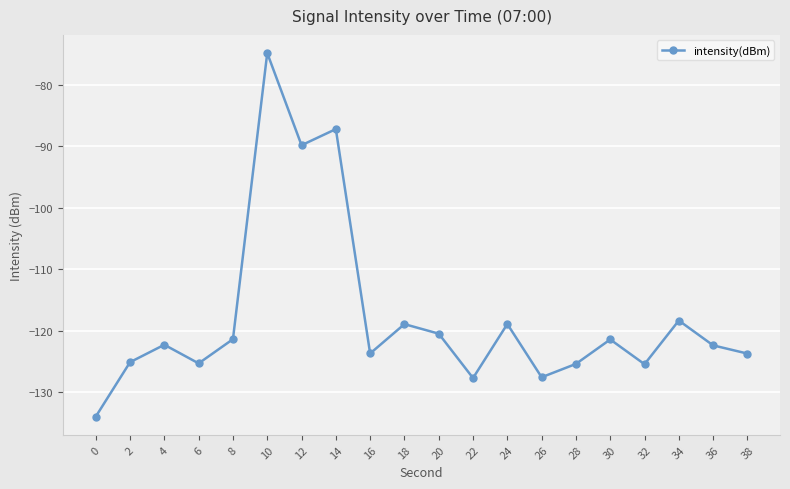

What is the sum of the values at 36 and 8?

-243.8